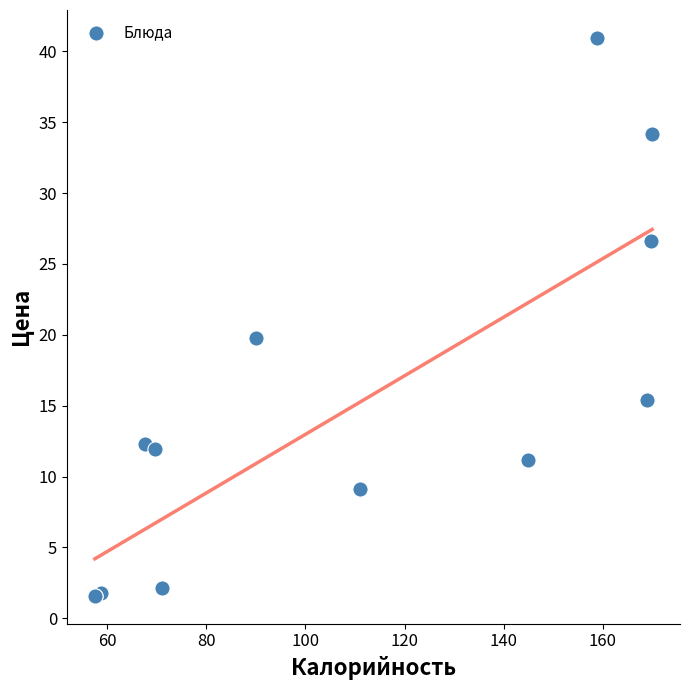

What Y value in the scatter plot is closest to 21?

19.8